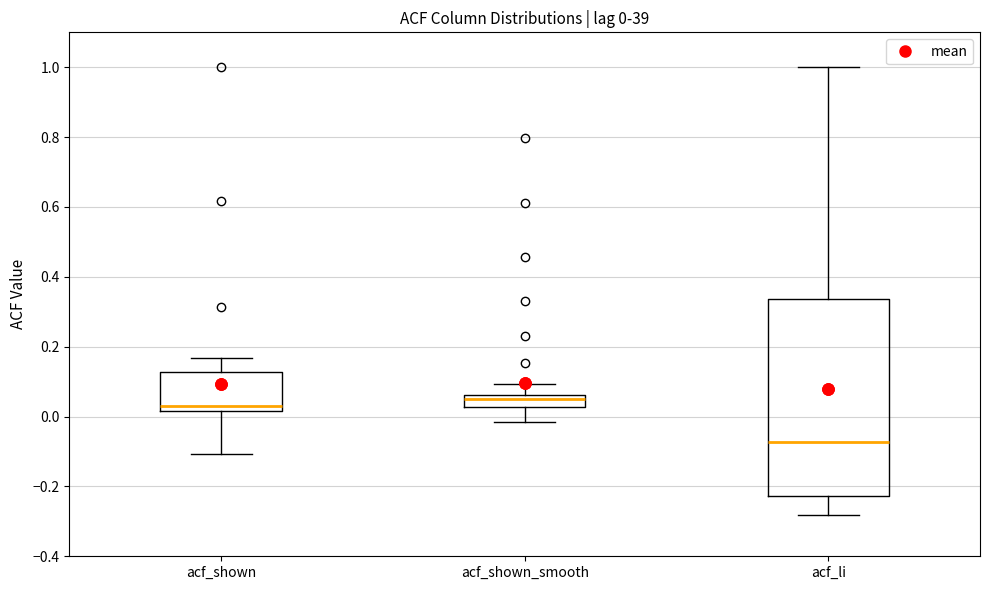

Which box has the lowest median line?

acf_li